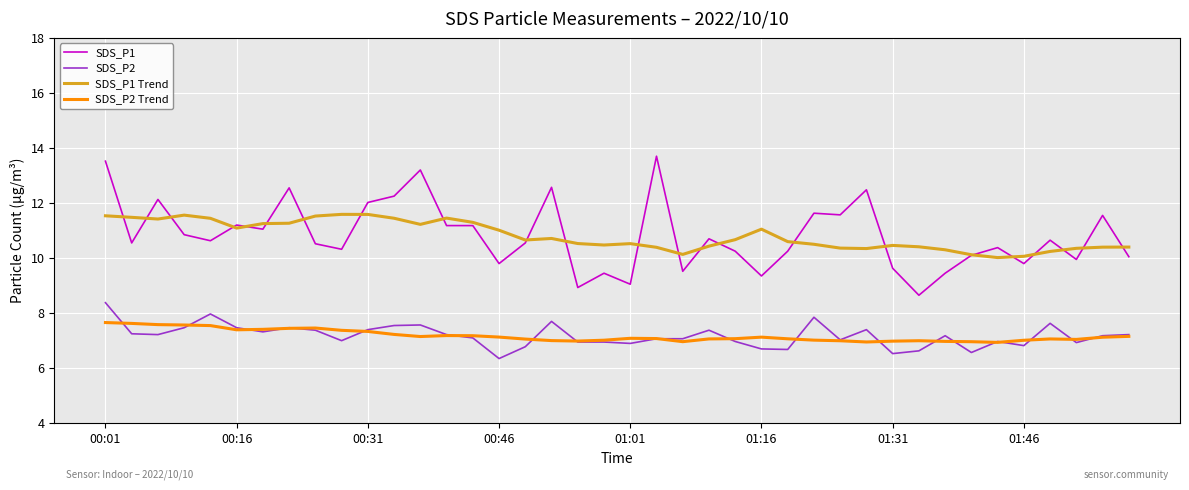

List the series in order of their peak value, lowest first.

SDS_P2 Trend, SDS_P2, SDS_P1 Trend, SDS_P1